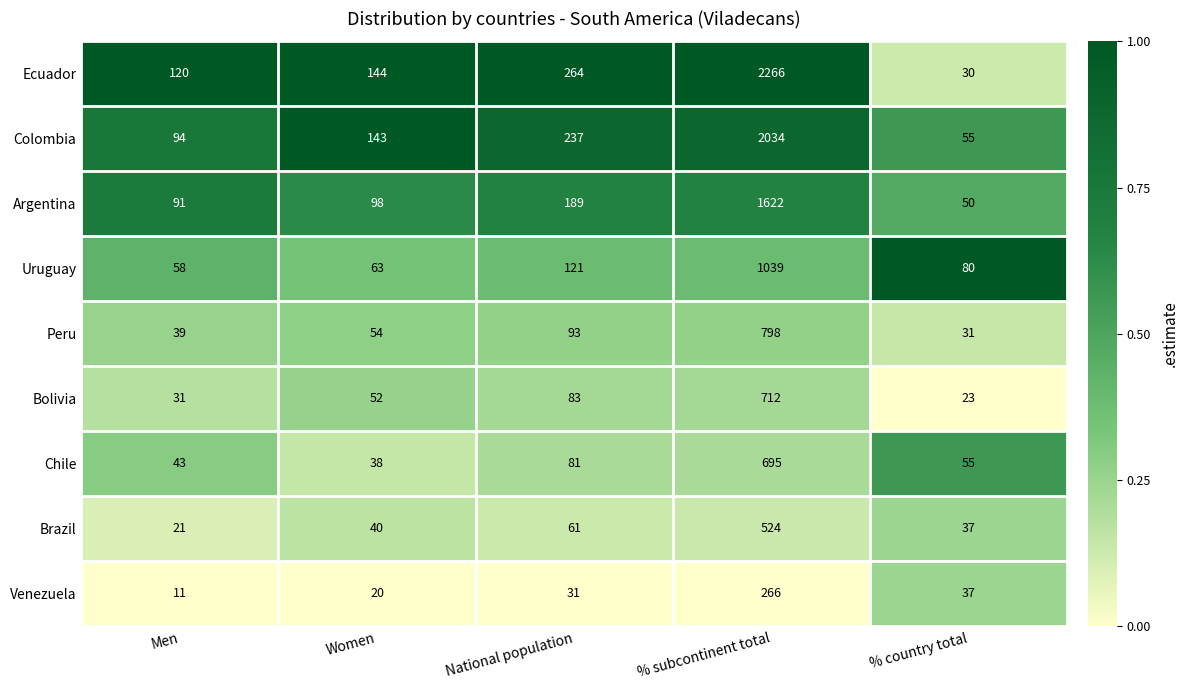

Which series has the largest total across all categories?

Ecuador